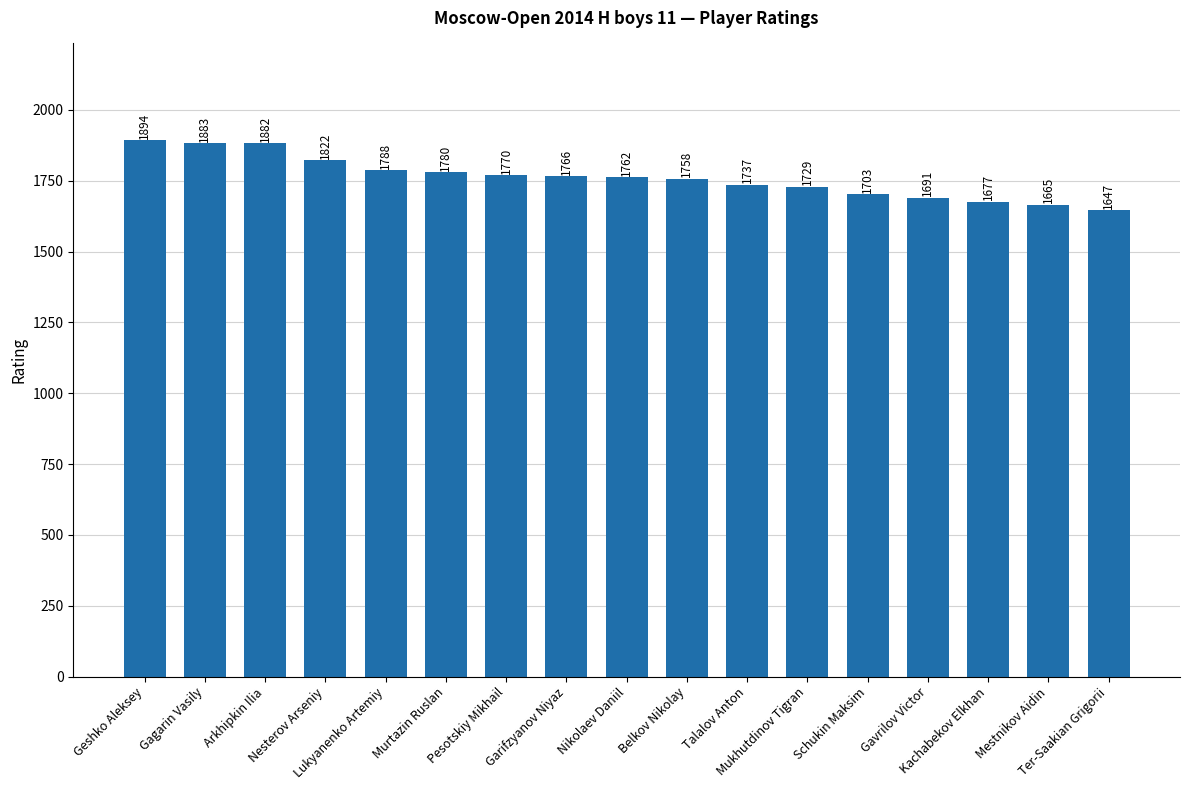

How many bars are there in total?

17